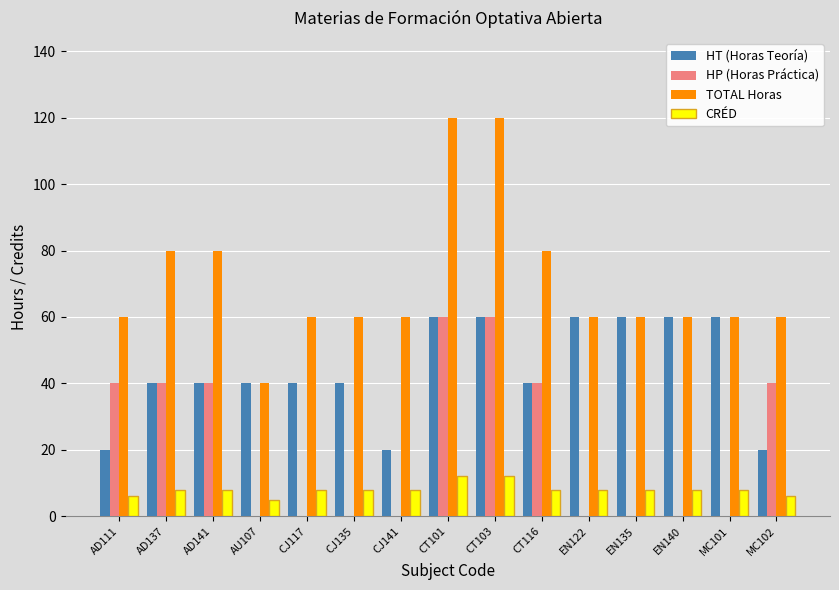

What are all the series names shown in the legend?

HT (Horas Teoría), HP (Horas Práctica), TOTAL Horas, CRÉD